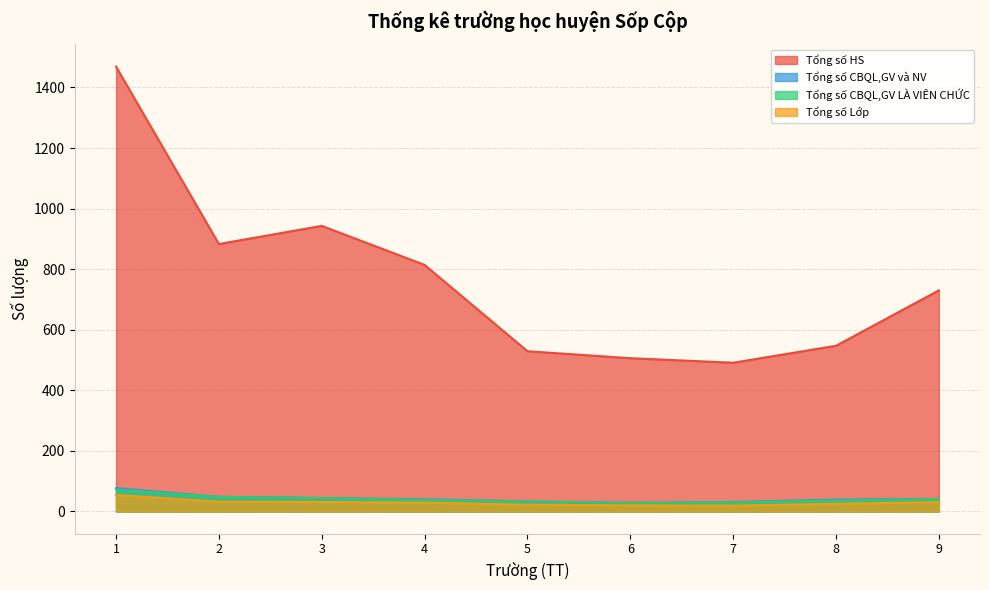

What value does the Tổng số HS series have at 9?

730